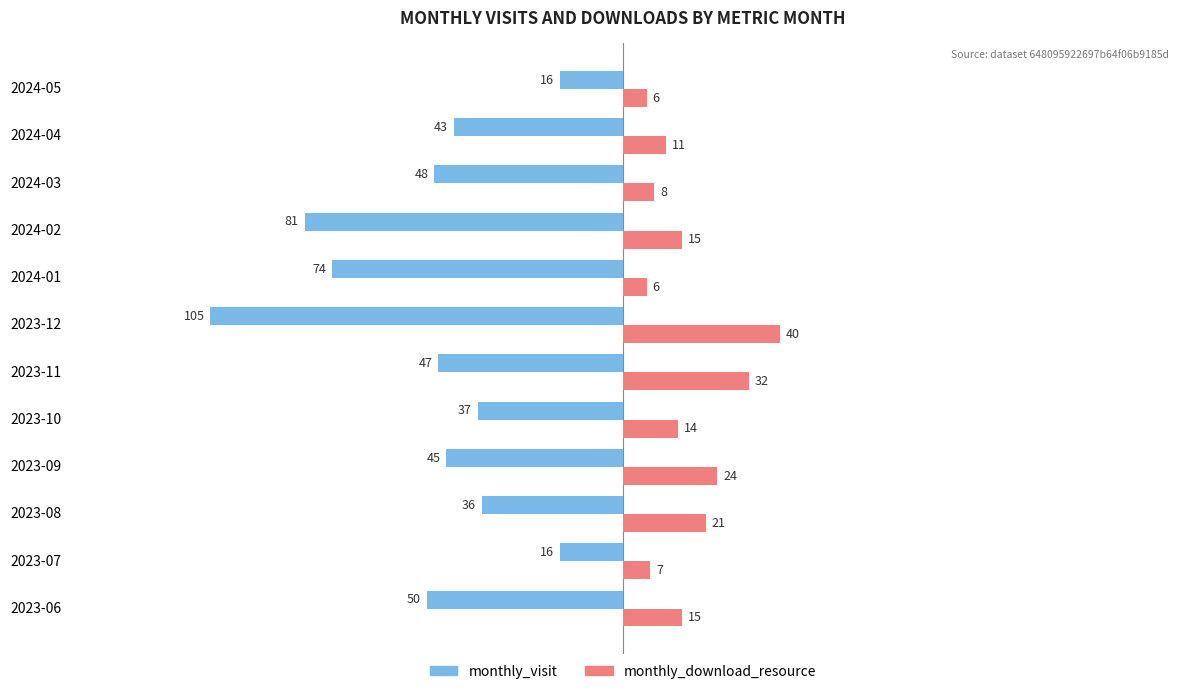

List the series in order of their overall mean, lowest first.

monthly_visit, monthly_download_resource